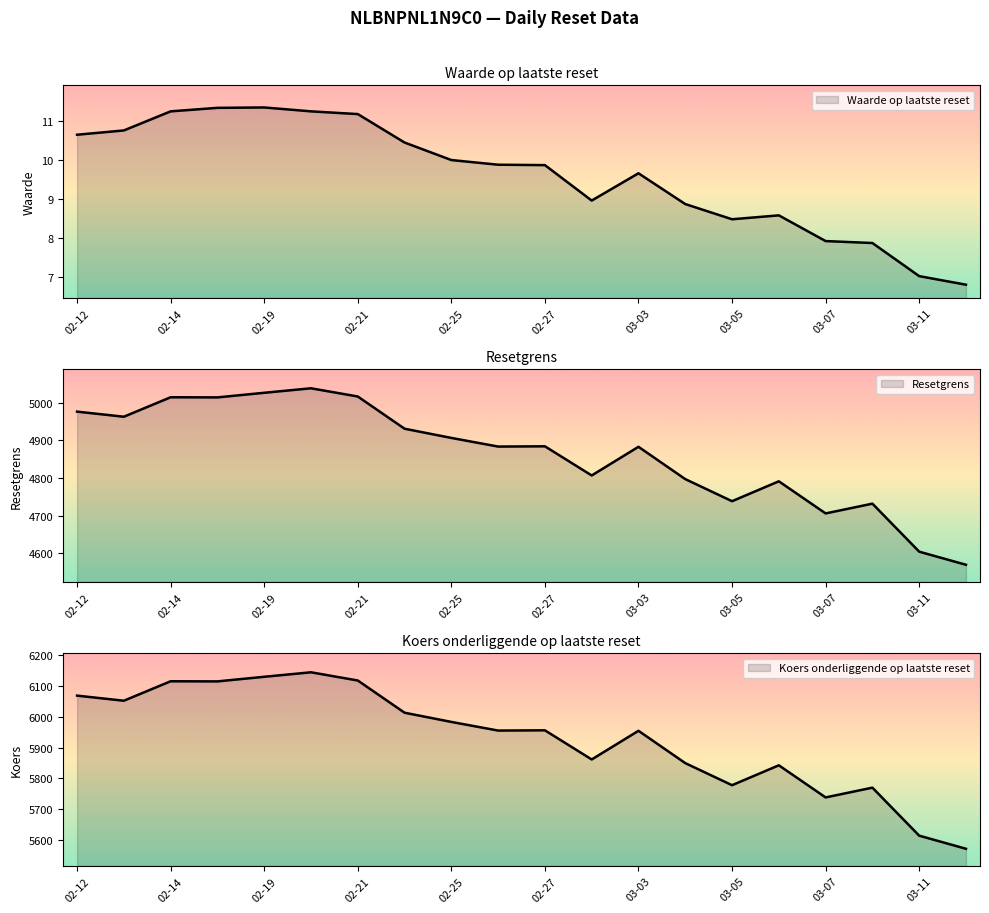

What is the total value across all series at 02-21?

11145.1